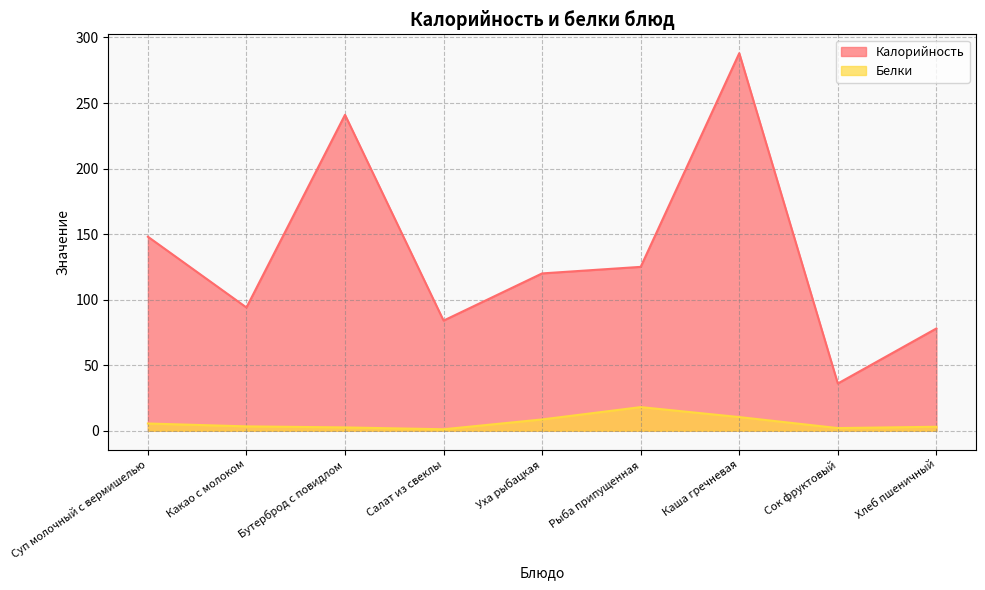

Which series has the largest range (max minus min)?

Калорийность